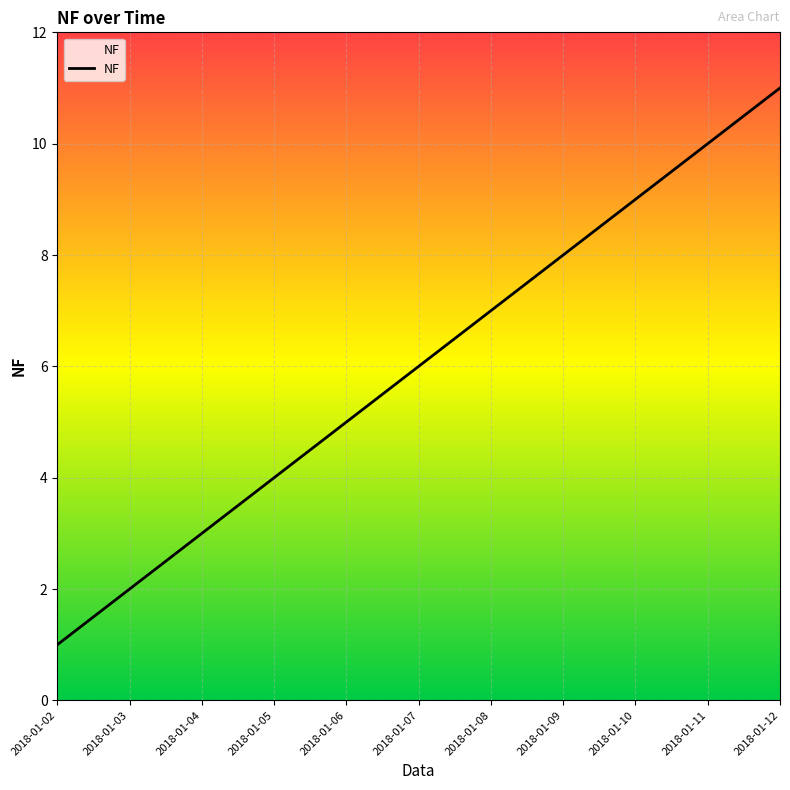

What is the difference between the maximum and minimum values?

10